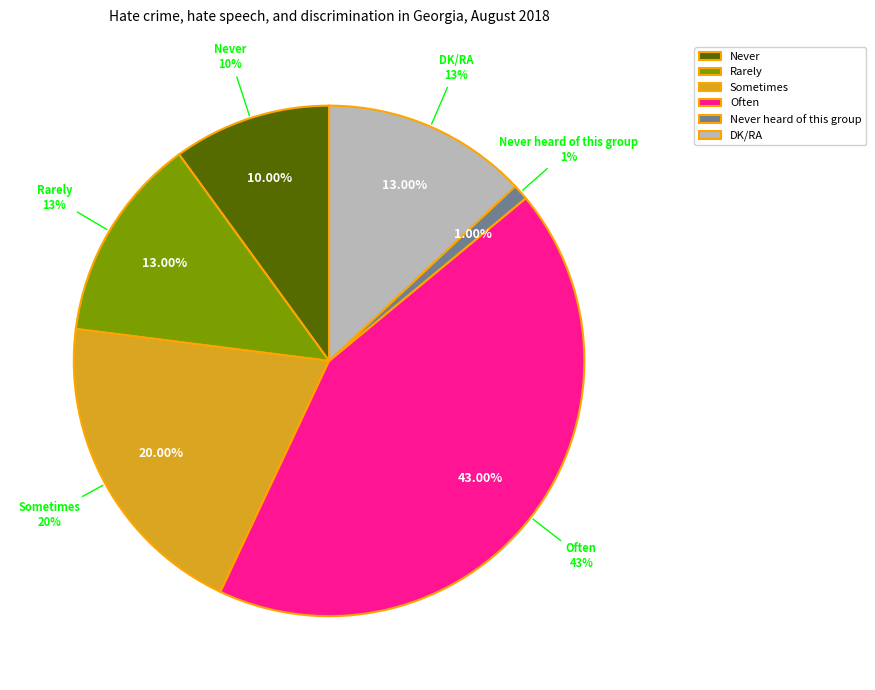

The DK/RA slice represents 5% of the pie. True or false?

False